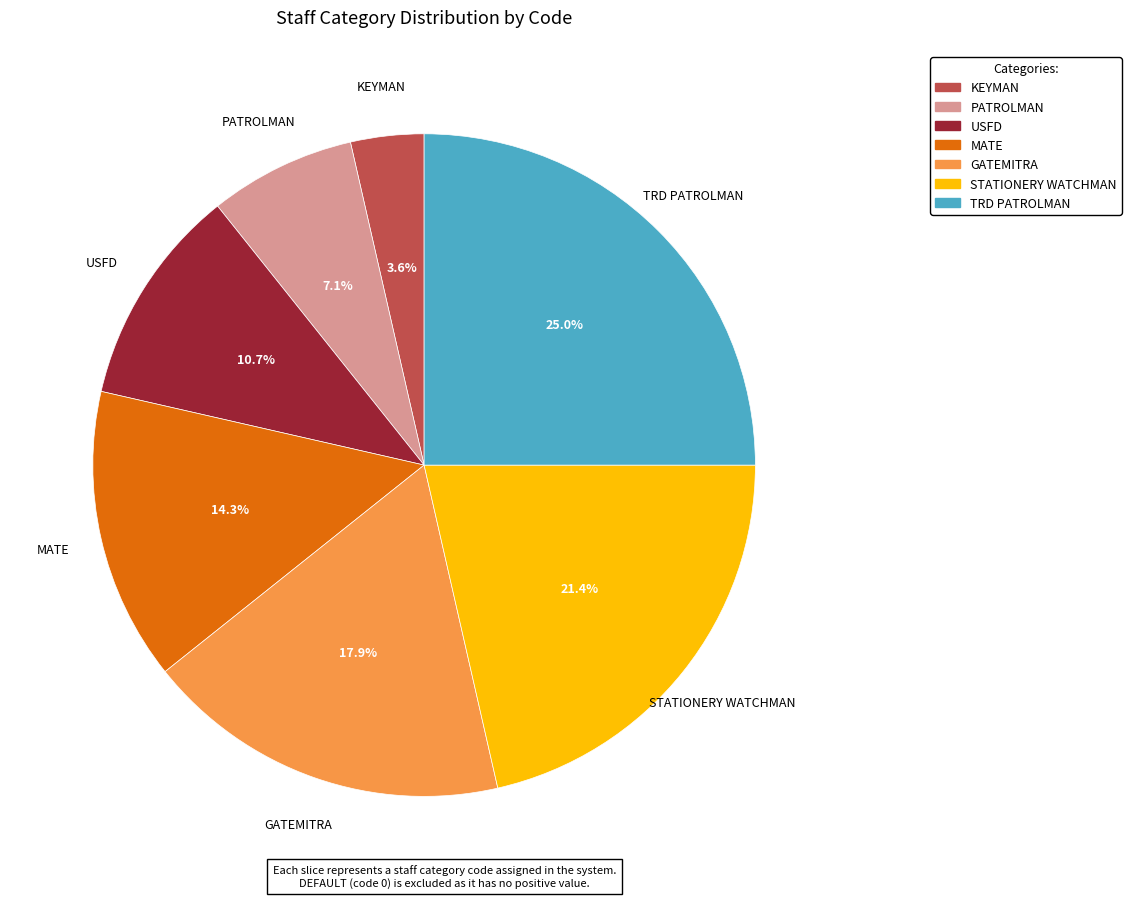

What is the largest slice in the pie chart?

TRD PATROLMAN